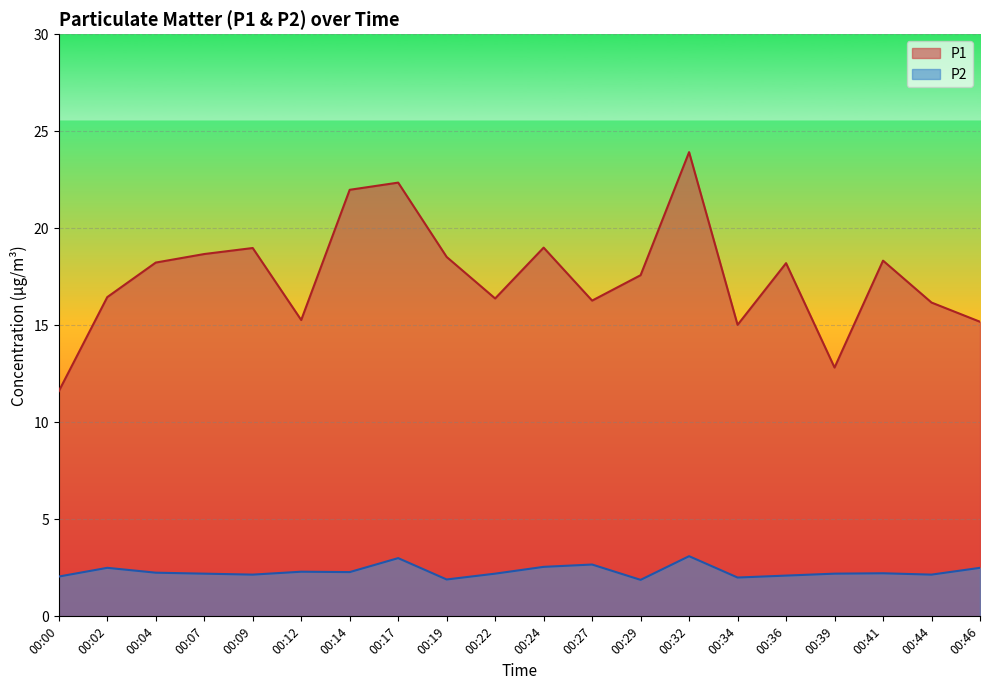

How many lines are shown in the chart?

2